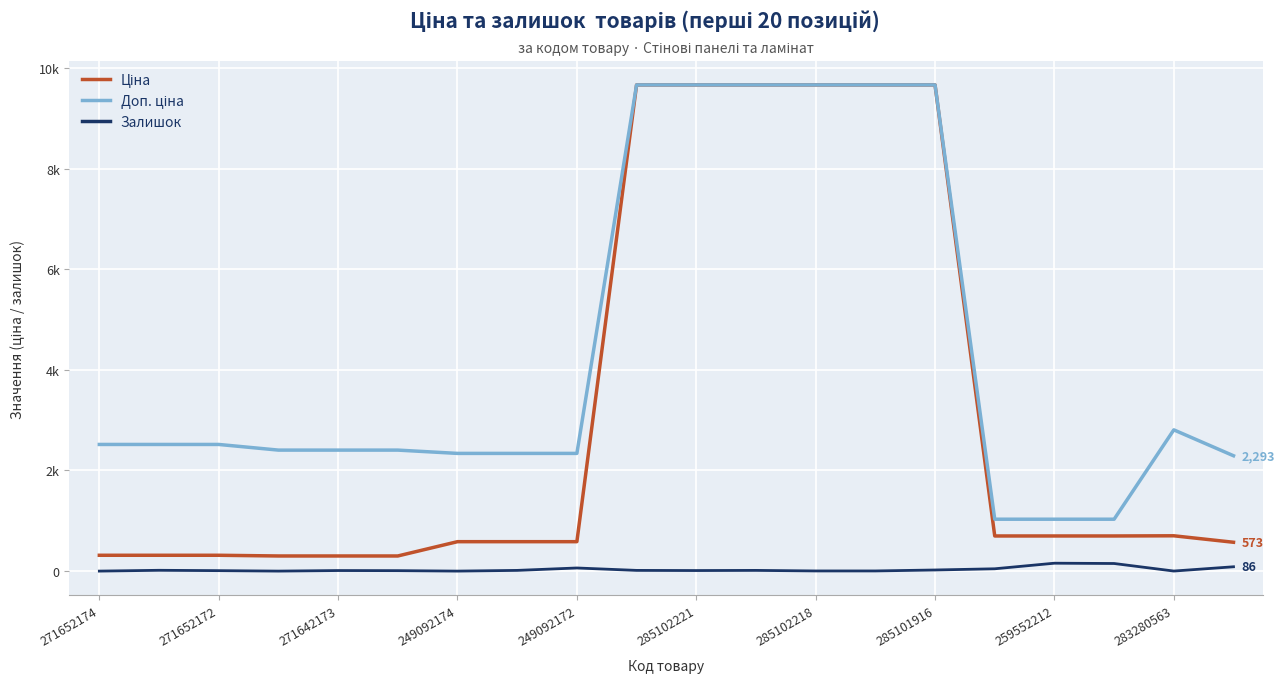

Reading left to right, transcribe all the data shown in this chart.

Ціна: 314.7	314.7	314.7	300.6	300.6	300.6	584.9	584.9	584.9	9664.7	9664.7	9664.7	9664.7	9664.7	9664.7	698.3	698.3	698.3	701.9	573.2
Доп. ціна: 2517.5	2517.5	2517.5	2405.2	2405.2	2405.2	2339.7	2339.7	2339.7	9664.7	9664.7	9664.7	9664.7	9664.7	9664.7	1031.4	1031.4	1031.4	2807.6	2292.9
Залишок: 0.0	16.0	9.0	0.0	11.0	9.0	0.0	14.0	62.0	14.0	11.0	14.0	3.0	3.0	22.0	46.0	157.0	151.0	1.0	86.0